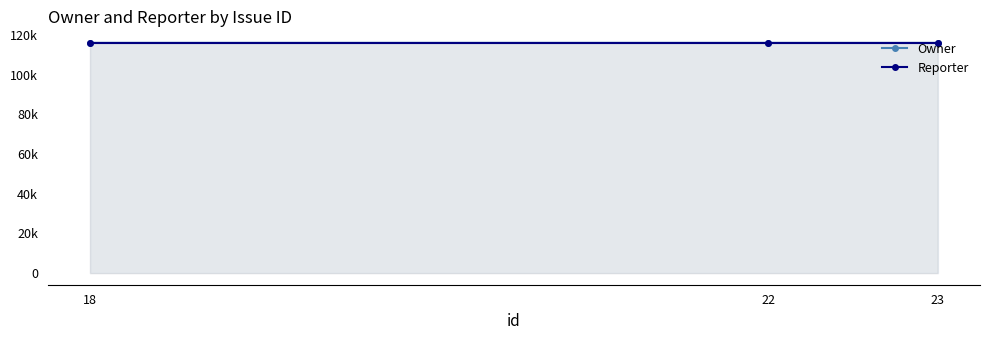

Reading left to right, extract all data points from this chart.

Owner: 116017	116016	116001
Reporter: 116001	116001	116001